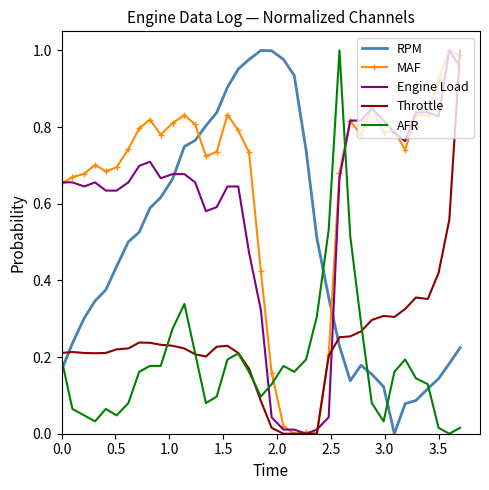

How many times do AFR and Engine Load cross each other?

2